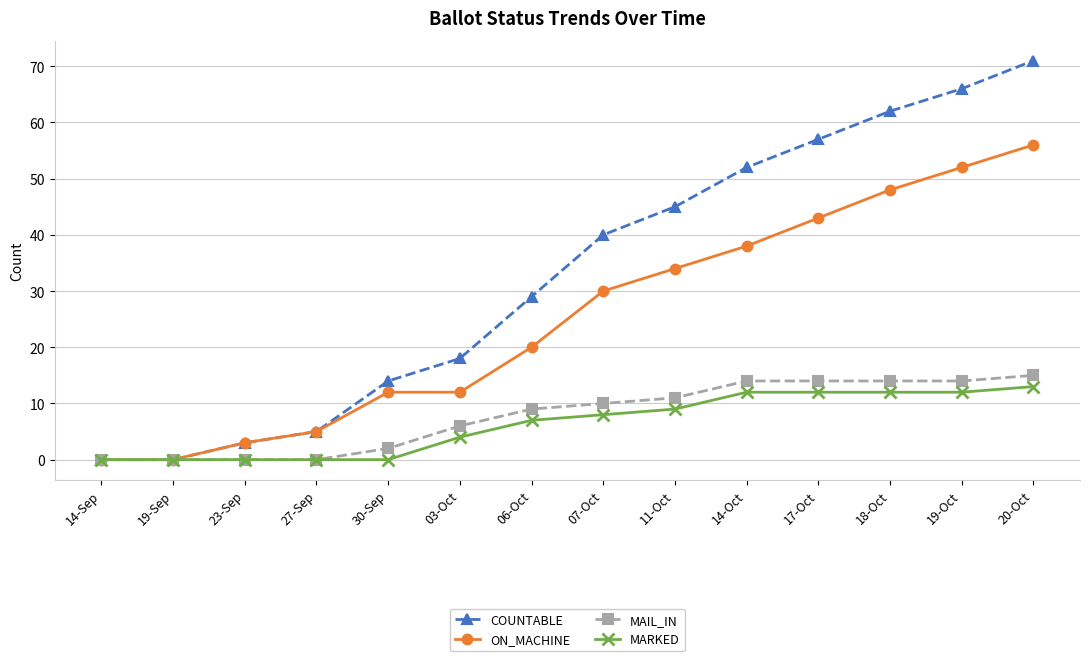

Reading right to left, list all the values displayed in this chart.

COUNTABLE: 20-Oct=71	19-Oct=66	18-Oct=62	17-Oct=57	14-Oct=52	11-Oct=45	07-Oct=40	06-Oct=29	03-Oct=18	30-Sep=14	27-Sep=5	23-Sep=3	19-Sep=0	14-Sep=0
ON_MACHINE: 20-Oct=56	19-Oct=52	18-Oct=48	17-Oct=43	14-Oct=38	11-Oct=34	07-Oct=30	06-Oct=20	03-Oct=12	30-Sep=12	27-Sep=5	23-Sep=3	19-Sep=0	14-Sep=0
MAIL_IN: 20-Oct=15	19-Oct=14	18-Oct=14	17-Oct=14	14-Oct=14	11-Oct=11	07-Oct=10	06-Oct=9	03-Oct=6	30-Sep=2	27-Sep=0	23-Sep=0	19-Sep=0	14-Sep=0
MARKED: 20-Oct=13	19-Oct=12	18-Oct=12	17-Oct=12	14-Oct=12	11-Oct=9	07-Oct=8	06-Oct=7	03-Oct=4	30-Sep=0	27-Sep=0	23-Sep=0	19-Sep=0	14-Sep=0